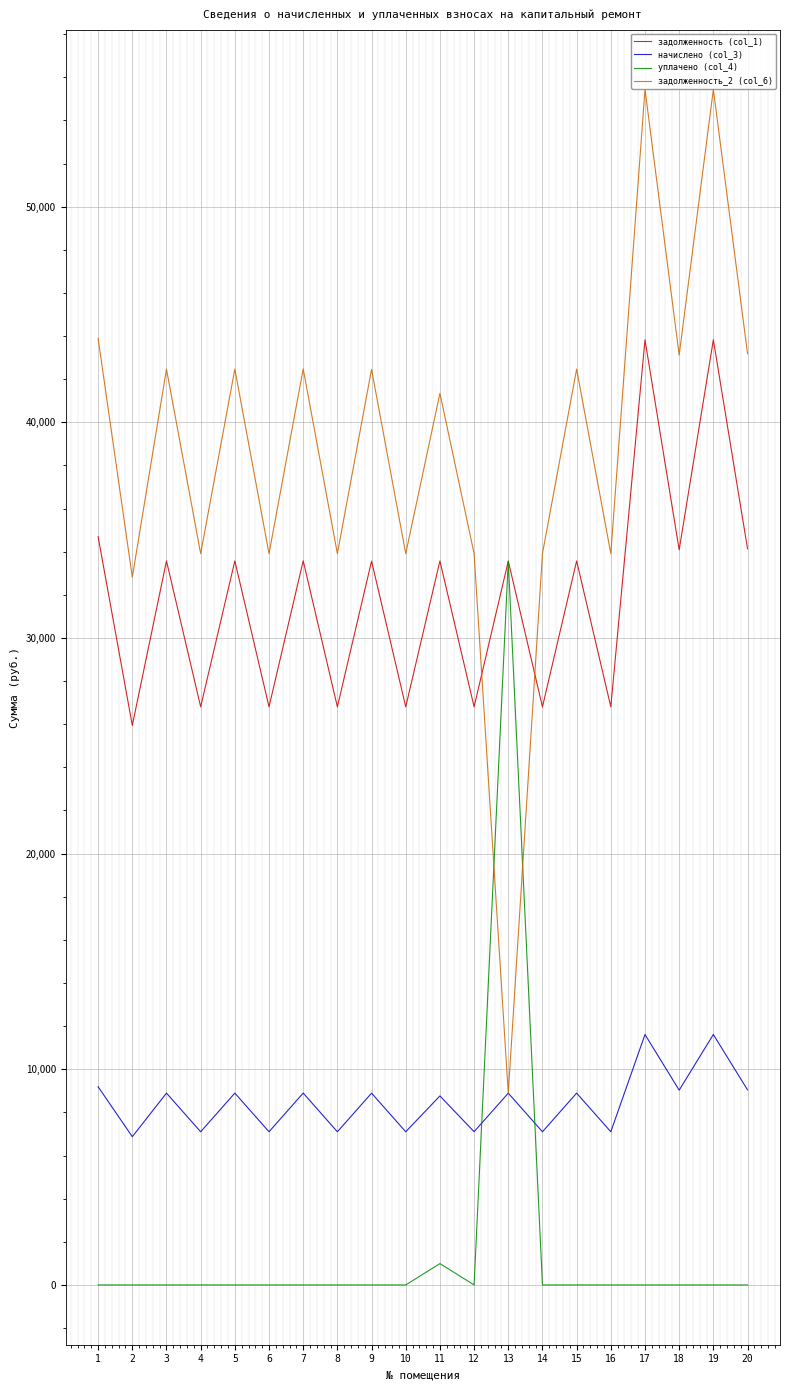

What is the average value of the задолженность_2 (col_6) series?

38691.4